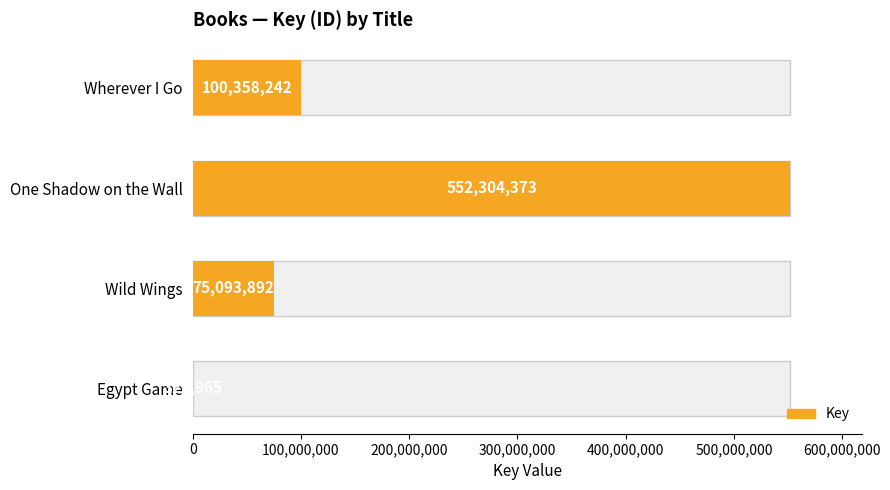

How many values are below 100358242?

2